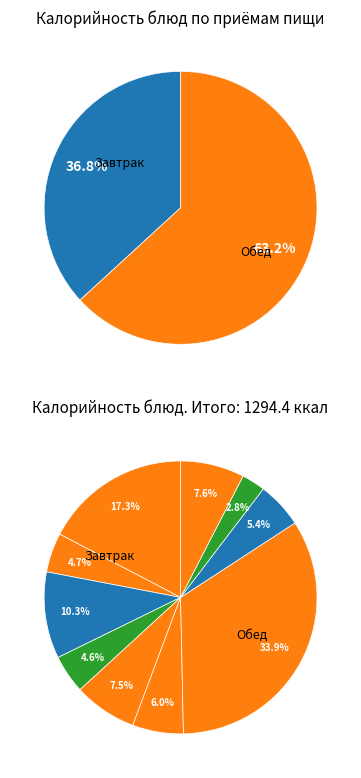

Does Рассольник Ленинградский represent more than half of the total?

No